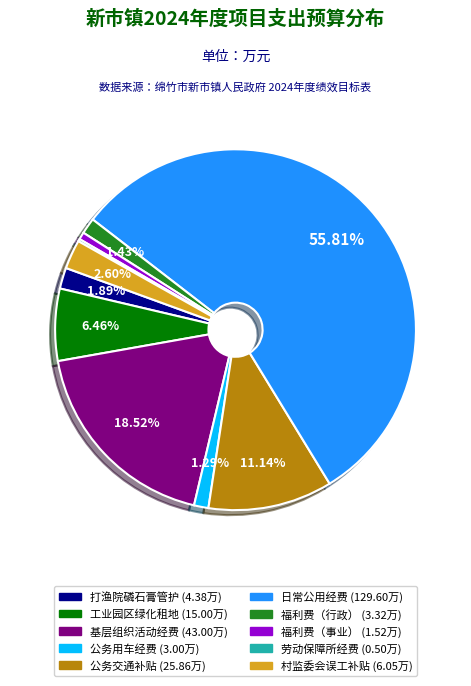

Does any single category account for the majority?

Yes